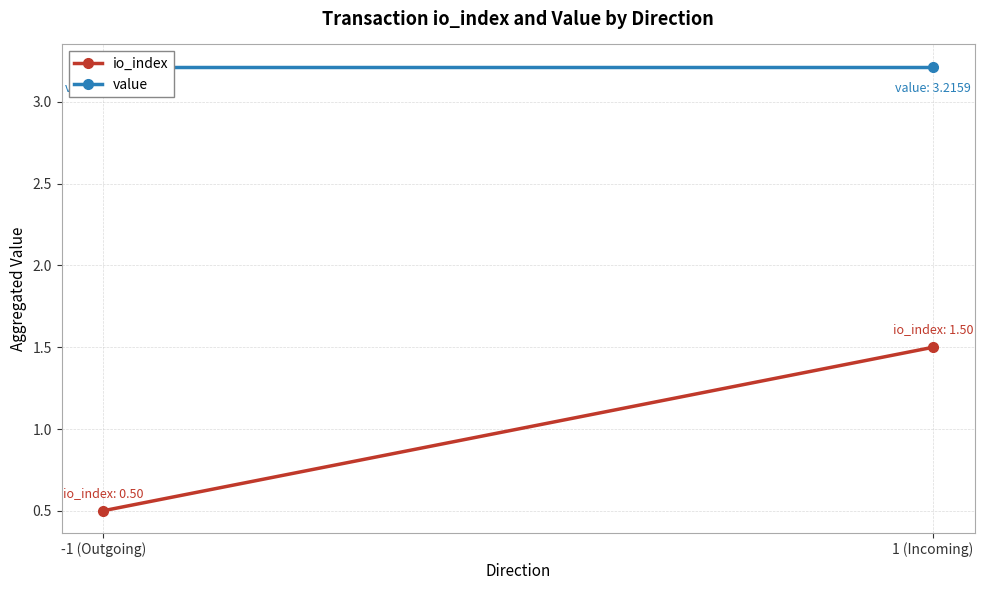

What is the average value of the io_index series?

1.0